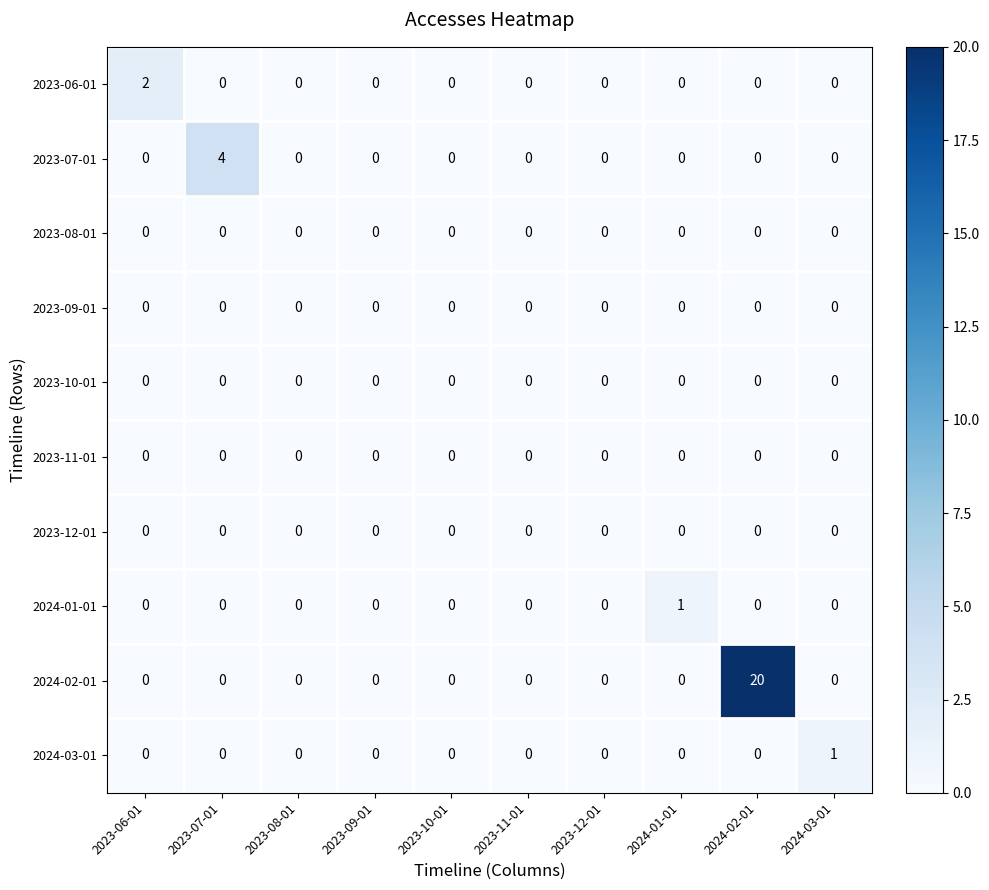

Which series has the largest total across all categories?

2024-02-01